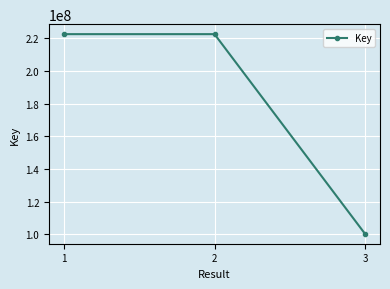

What is the value of the 1st point from the left?

222495863